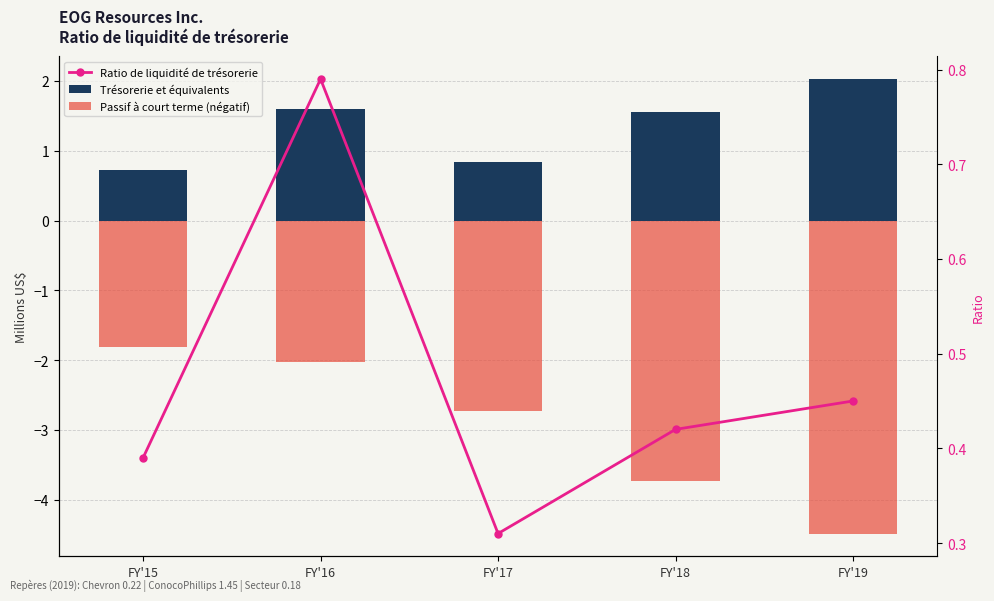

At which category does the chart reach its peak across all series?

FY'19